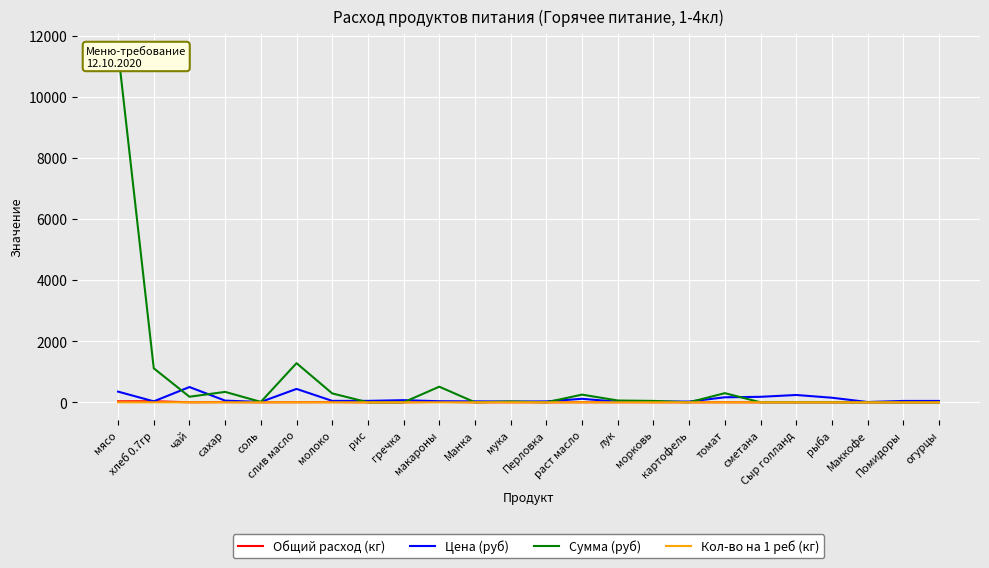

True or false: Кол-во на 1 реб (кг) has more than 2 interior local peaks.

True